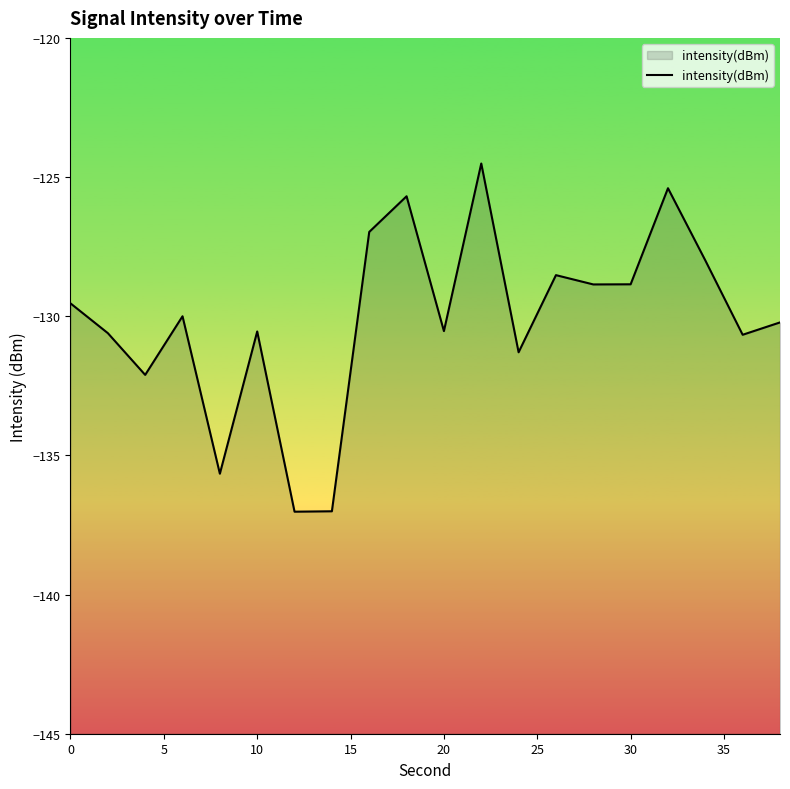

What is the smallest value displayed?

-137.0